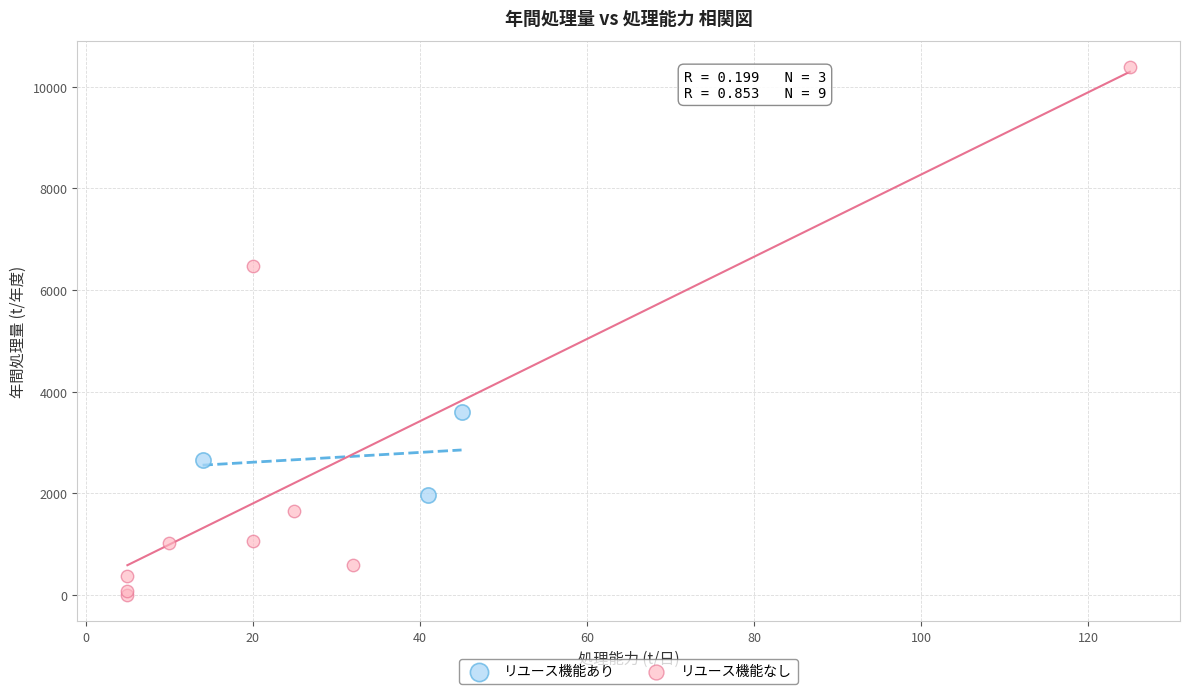

Which series has the largest Y range (max minus min)?

リユース機能なし